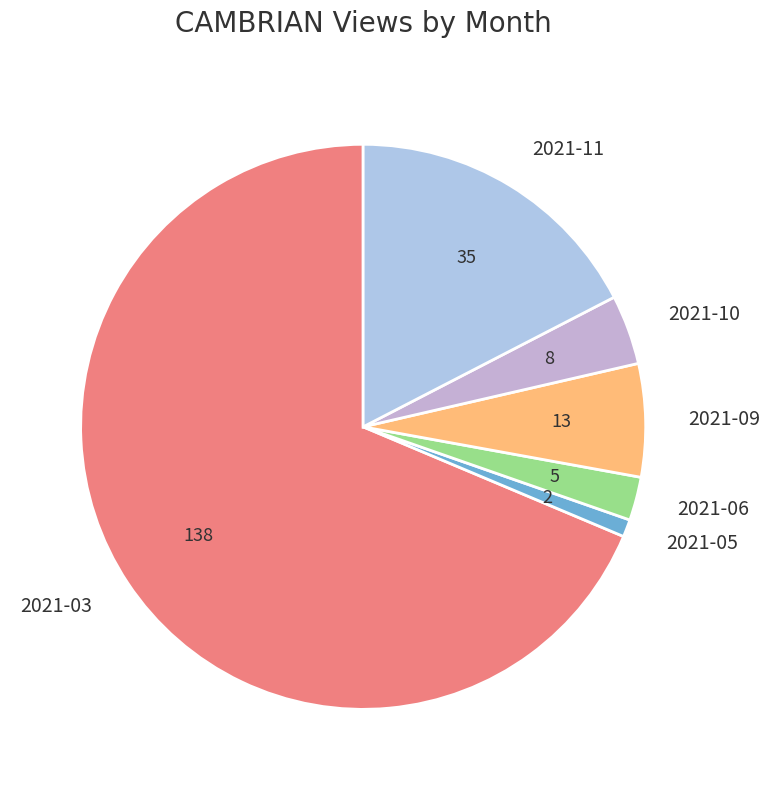

Is 2021-03 the majority of the pie?

Yes